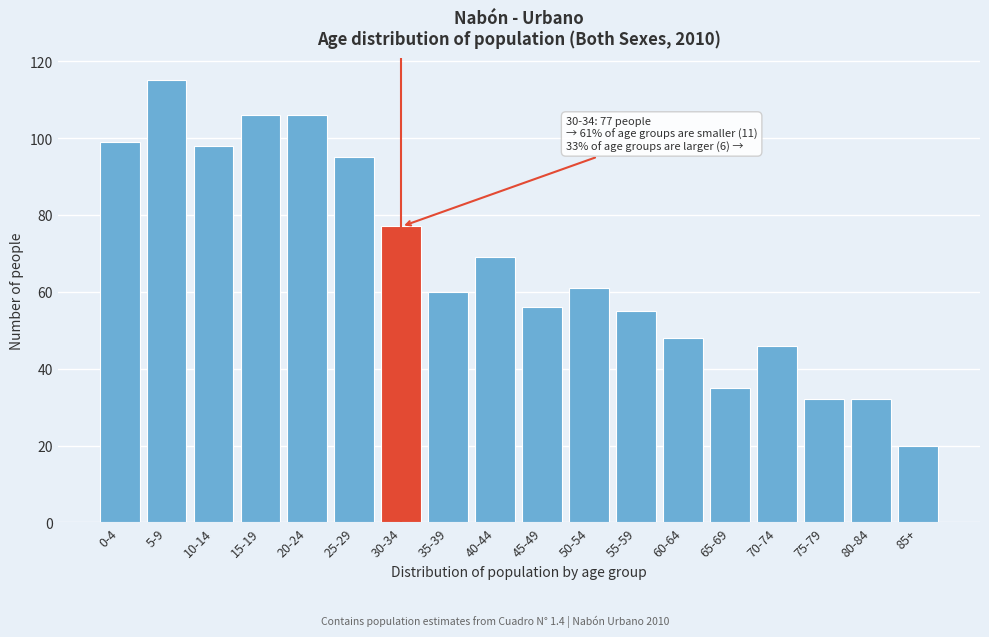

Reading left to right, transcribe all the data shown in this chart.

0-4=99	5-9=115	10-14=98	15-19=106	20-24=106	25-29=95	30-34=77	35-39=60	40-44=69	45-49=56	50-54=61	55-59=55	60-64=48	65-69=35	70-74=46	75-79=32	80-84=32	85+=20